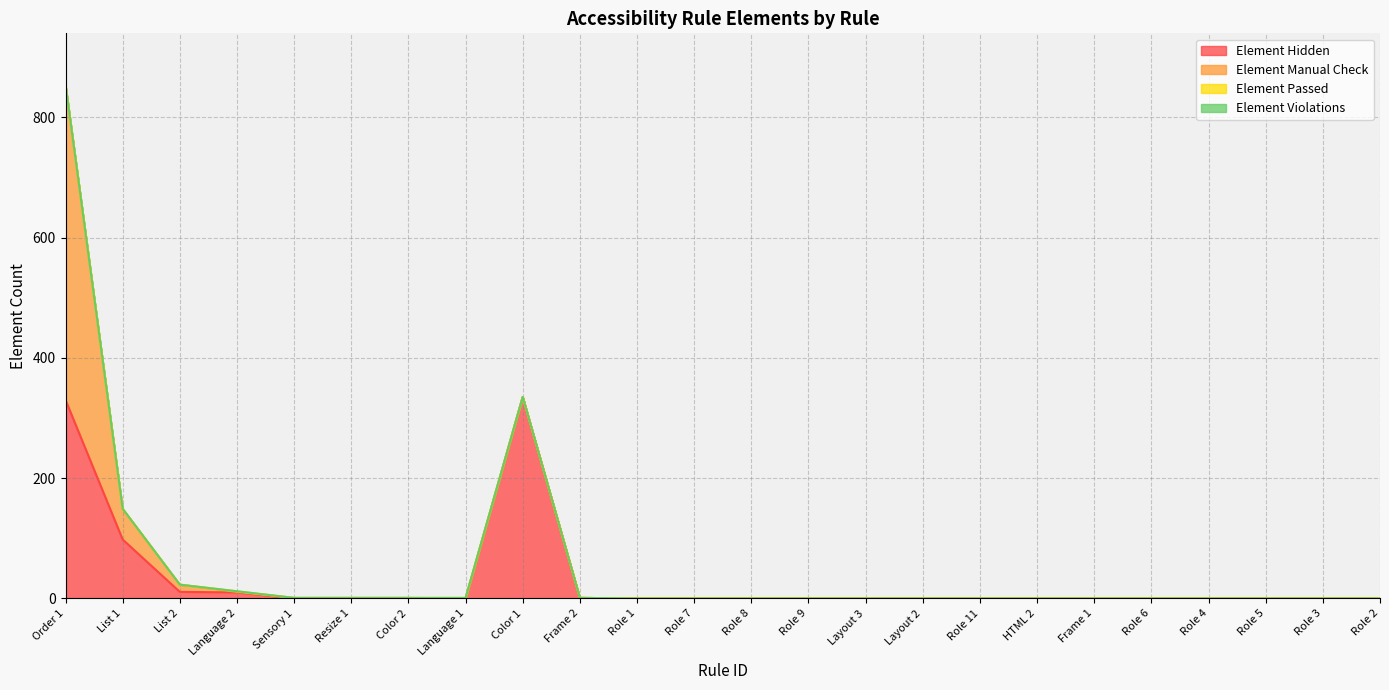

The Element Passed series shows 0 at Layout 2. True or false?

False